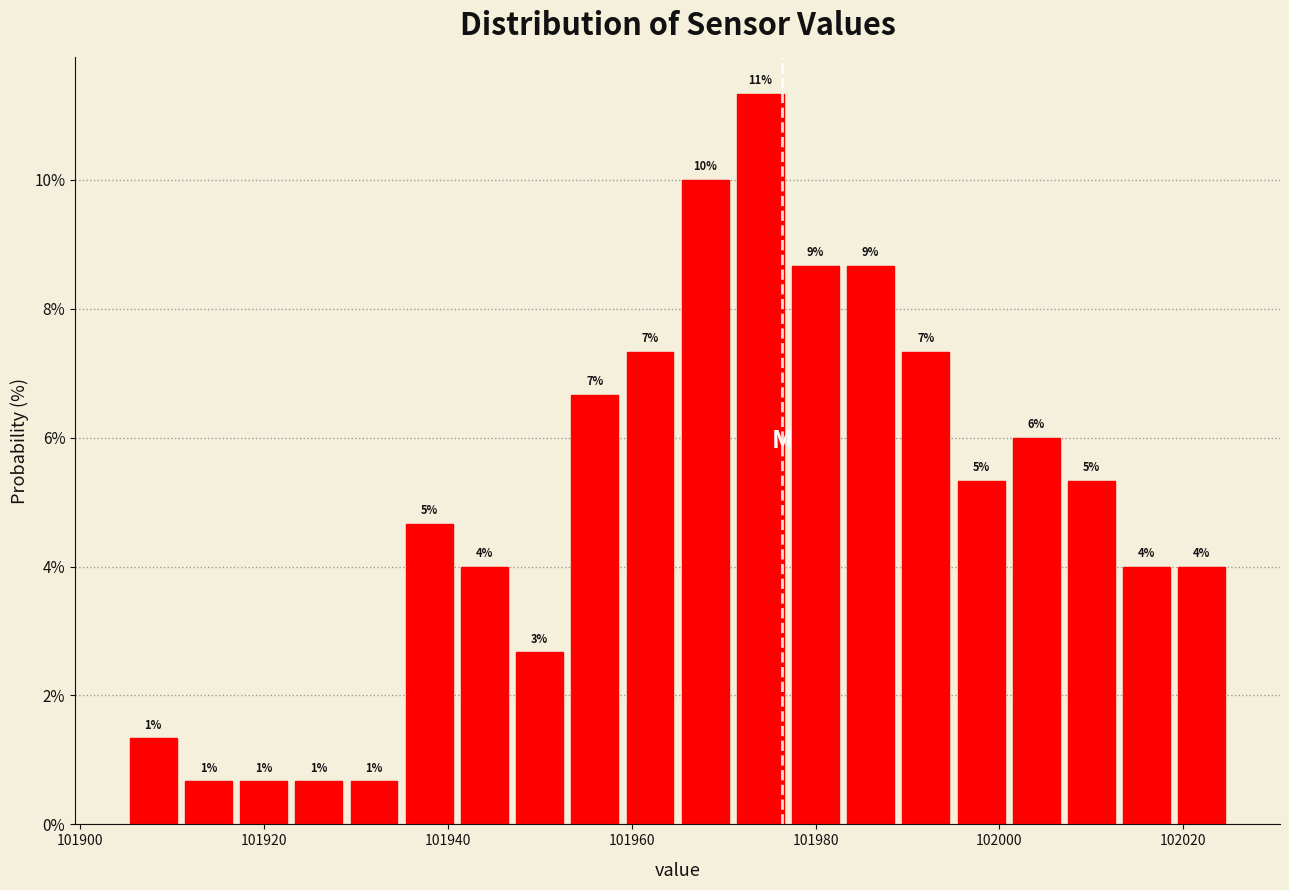

Around what value on the x-axis is the tallest bar? Give the approximate position of its centre, as read against the axis.

101974